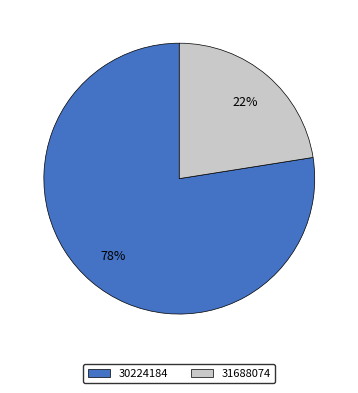

To the nearest percent, what is the average slice percentage?

50%